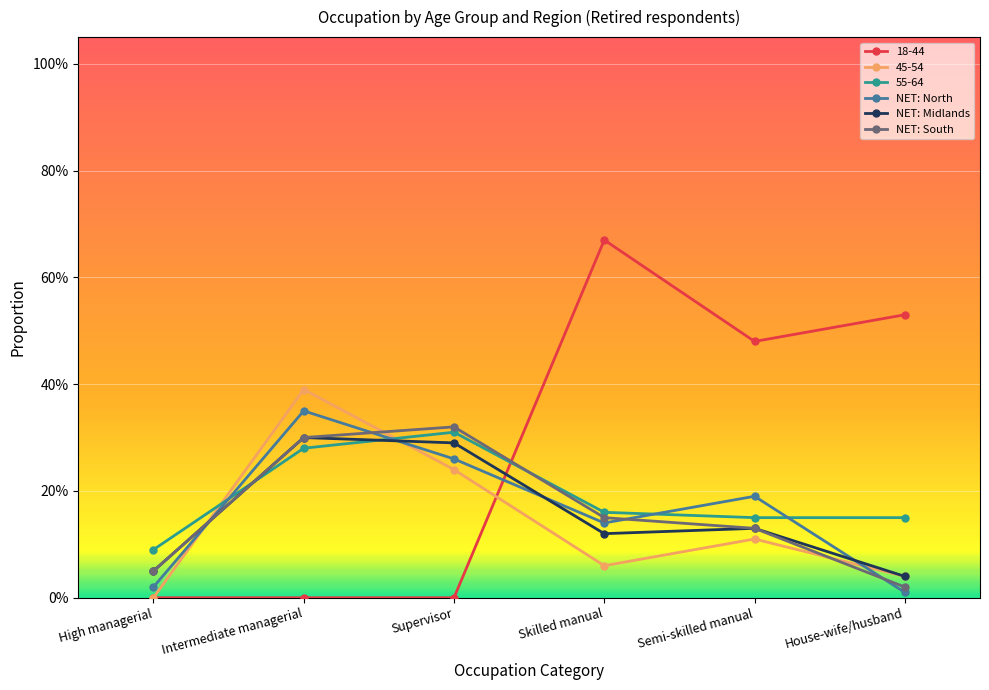

In NET: Midlands, how many points are higher than both neighbors (excluding endpoints)?

2